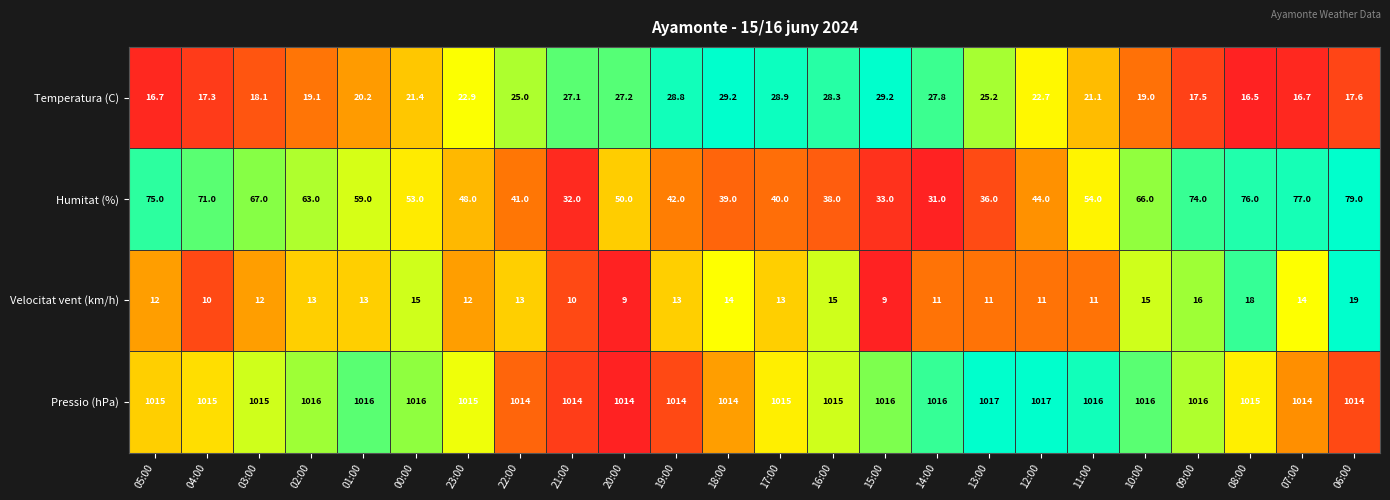

Which category has the highest value in the Velocitat vent (km/h) series?

06:00